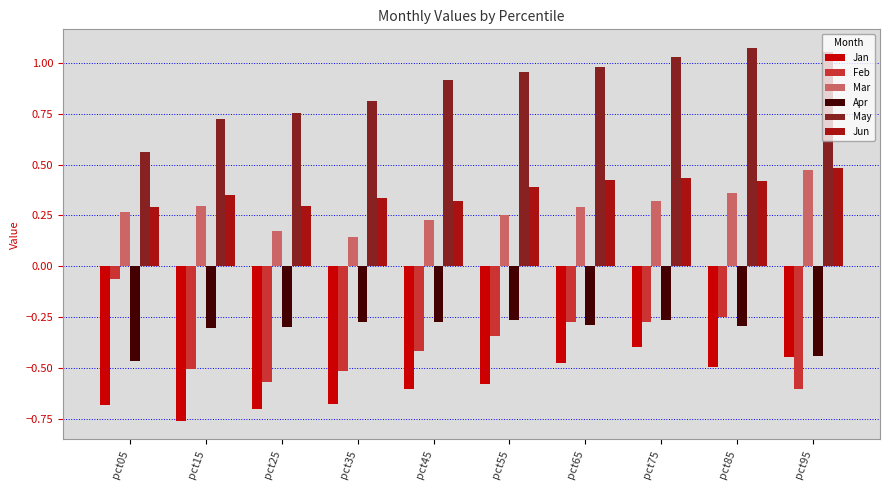

Which label corresponds to the smallest value in the chart?

pct15